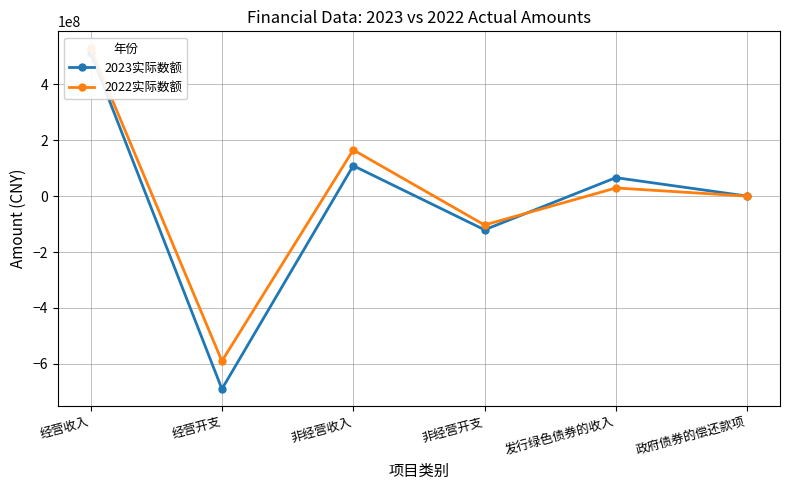

What is the label of the 1st point from the left?

经营收入